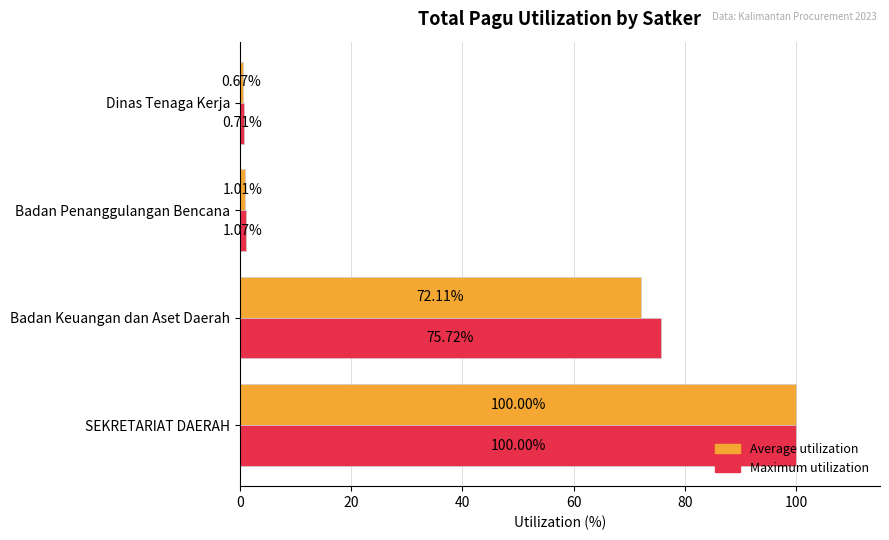

List the series in order of their overall mean, highest first.

Maximum utilization, Average utilization